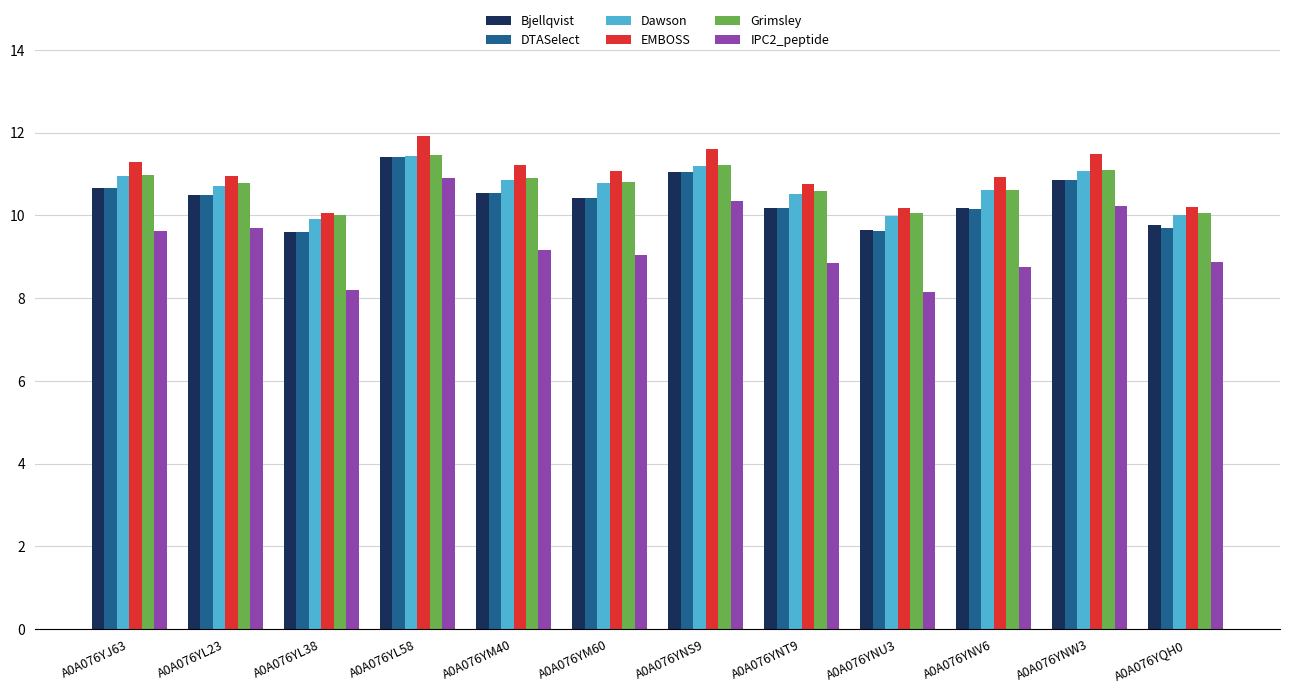

What is the difference between the highest and lowest values at A0A076YNU3?

2.0